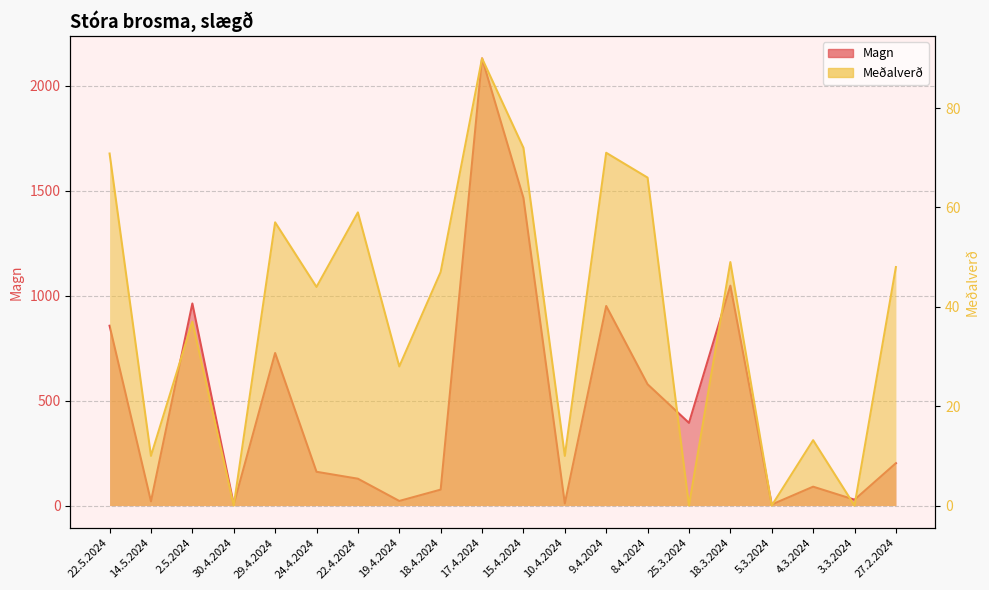

The Meðalverð series shows 59.0 at 22.4.2024. True or false?

True